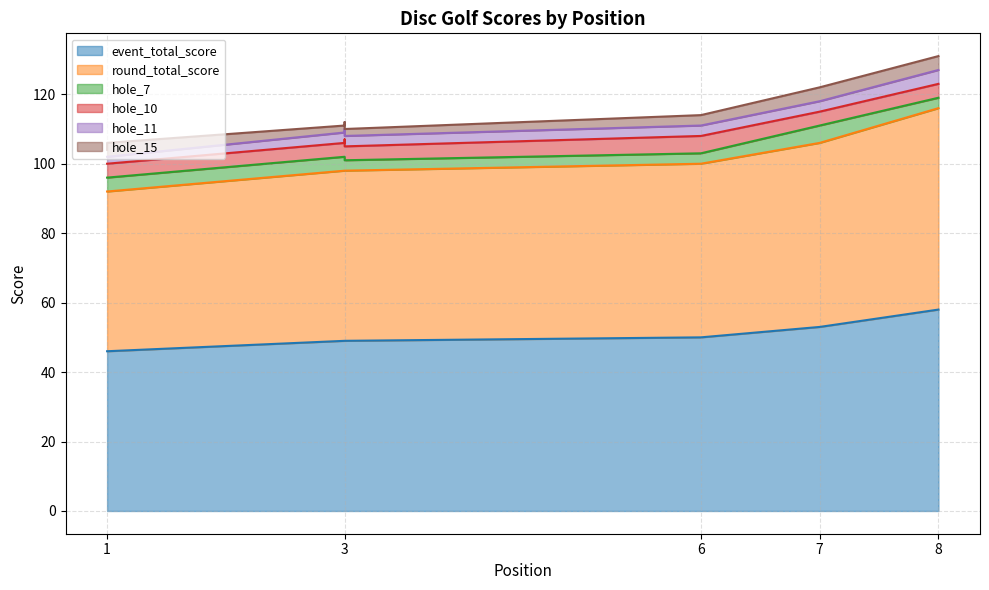

Which has a higher value, 1 or 7?

7